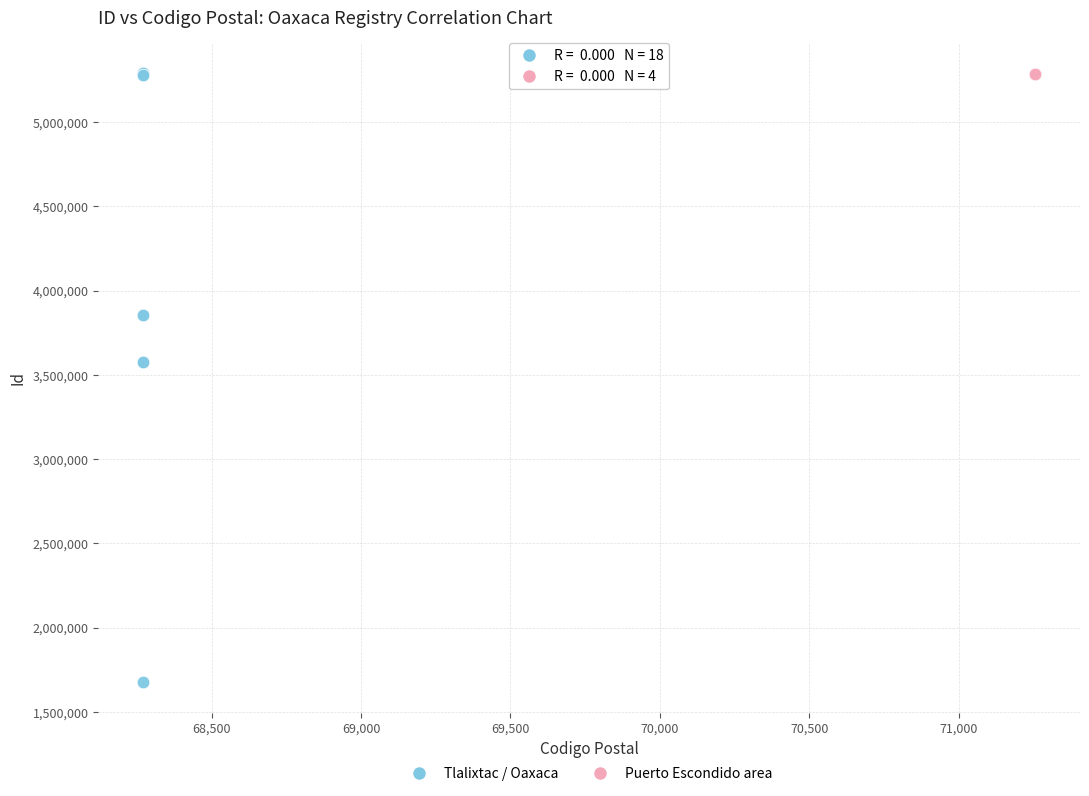

Which series has the widest spread of Y values?

Tlalixtac / Oaxaca